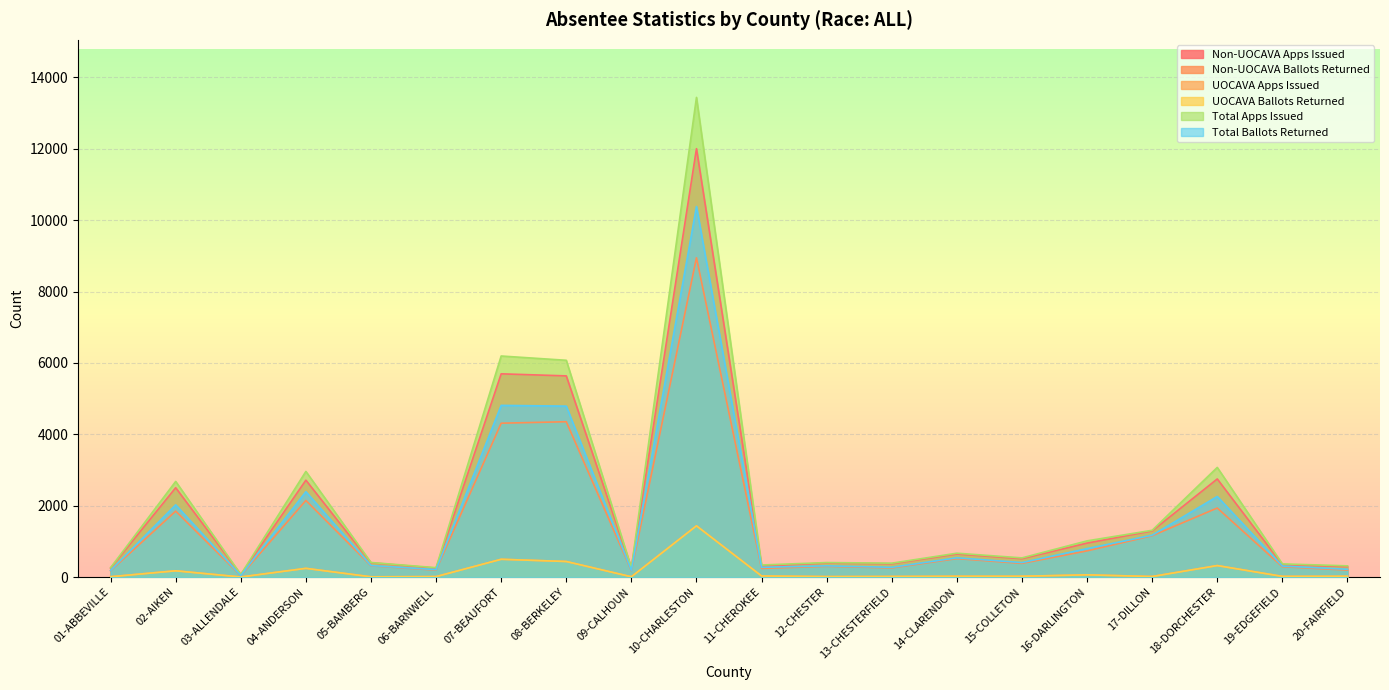

Reading right to left, transcribe all the data shown in this chart.

Non-UOCAVA Apps Issued: 20-FAIRFIELD=292	19-EDGEFIELD=349	18-DORCHESTER=2749	17-DILLON=1293	16-DARLINGTON=952	15-COLLETON=515	14-CLARENDON=645	13-CHESTERFIELD=373	12-CHESTER=393	11-CHEROKEE=308	10-CHARLESTON=12001	09-CALHOUN=250	08-BERKELEY=5636	07-BEAUFORT=5694	06-BARNWELL=250	05-BAMBERG=401	04-ANDERSON=2715	03-ALLENDALE=69	02-AIKEN=2503	01-ABBEVILLE=252
Non-UOCAVA Ballots Returned: 20-FAIRFIELD=196	19-EDGEFIELD=290	18-DORCHESTER=1935	17-DILLON=1158	16-DARLINGTON=735	15-COLLETON=384	14-CLARENDON=518	13-CHESTERFIELD=257	12-CHESTER=301	11-CHEROKEE=243	10-CHARLESTON=8945	09-CALHOUN=182	08-BERKELEY=4352	07-BEAUFORT=4311	06-BARNWELL=196	05-BAMBERG=316	04-ANDERSON=2147	03-ALLENDALE=40	02-AIKEN=1848	01-ABBEVILLE=176
UOCAVA Apps Issued: 20-FAIRFIELD=23	19-EDGEFIELD=21	18-DORCHESTER=323	17-DILLON=18	16-DARLINGTON=63	15-COLLETON=23	14-CLARENDON=24	13-CHESTERFIELD=17	12-CHESTER=14	11-CHEROKEE=31	10-CHARLESTON=1436	09-CALHOUN=9	08-BERKELEY=437	07-BEAUFORT=499	06-BARNWELL=14	05-BAMBERG=8	04-ANDERSON=245	03-ALLENDALE=3	02-AIKEN=177	01-ABBEVILLE=11
UOCAVA Ballots Returned: 20-FAIRFIELD=23	19-EDGEFIELD=19	18-DORCHESTER=323	17-DILLON=15	16-DARLINGTON=63	15-COLLETON=23	14-CLARENDON=22	13-CHESTERFIELD=17	12-CHESTER=14	11-CHEROKEE=31	10-CHARLESTON=1436	09-CALHOUN=9	08-BERKELEY=437	07-BEAUFORT=499	06-BARNWELL=14	05-BAMBERG=8	04-ANDERSON=245	03-ALLENDALE=3	02-AIKEN=176	01-ABBEVILLE=10
Total Apps Issued: 20-FAIRFIELD=315	19-EDGEFIELD=370	18-DORCHESTER=3072	17-DILLON=1311	16-DARLINGTON=1015	15-COLLETON=538	14-CLARENDON=669	13-CHESTERFIELD=390	12-CHESTER=407	11-CHEROKEE=339	10-CHARLESTON=13437	09-CALHOUN=259	08-BERKELEY=6073	07-BEAUFORT=6193	06-BARNWELL=264	05-BAMBERG=409	04-ANDERSON=2960	03-ALLENDALE=72	02-AIKEN=2680	01-ABBEVILLE=263
Total Ballots Returned: 20-FAIRFIELD=219	19-EDGEFIELD=309	18-DORCHESTER=2258	17-DILLON=1173	16-DARLINGTON=798	15-COLLETON=407	14-CLARENDON=540	13-CHESTERFIELD=274	12-CHESTER=315	11-CHEROKEE=274	10-CHARLESTON=10381	09-CALHOUN=191	08-BERKELEY=4789	07-BEAUFORT=4810	06-BARNWELL=210	05-BAMBERG=324	04-ANDERSON=2392	03-ALLENDALE=43	02-AIKEN=2024	01-ABBEVILLE=186